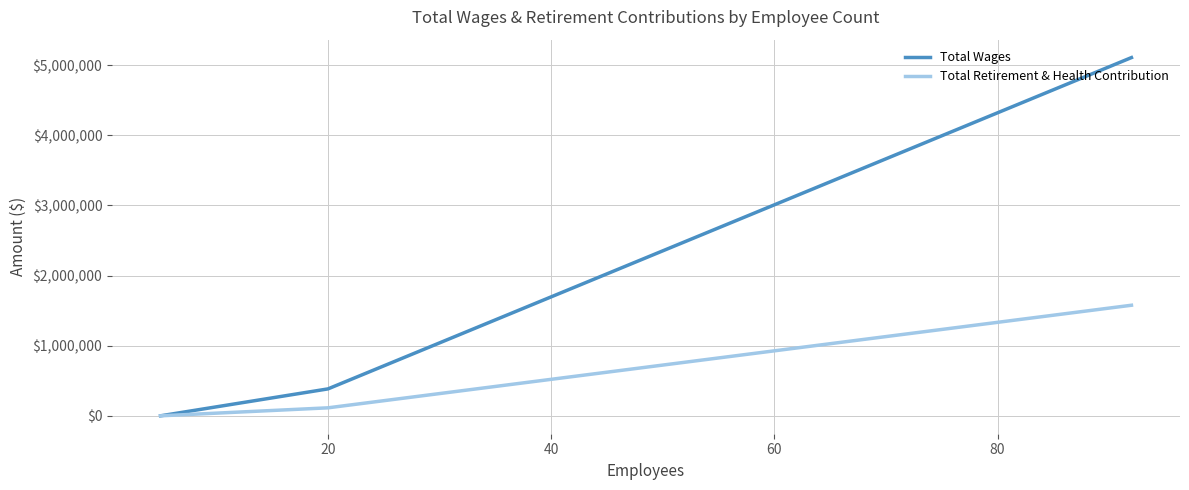

The Total Retirement & Health Contribution series shows 872007 at 60. True or false?

False